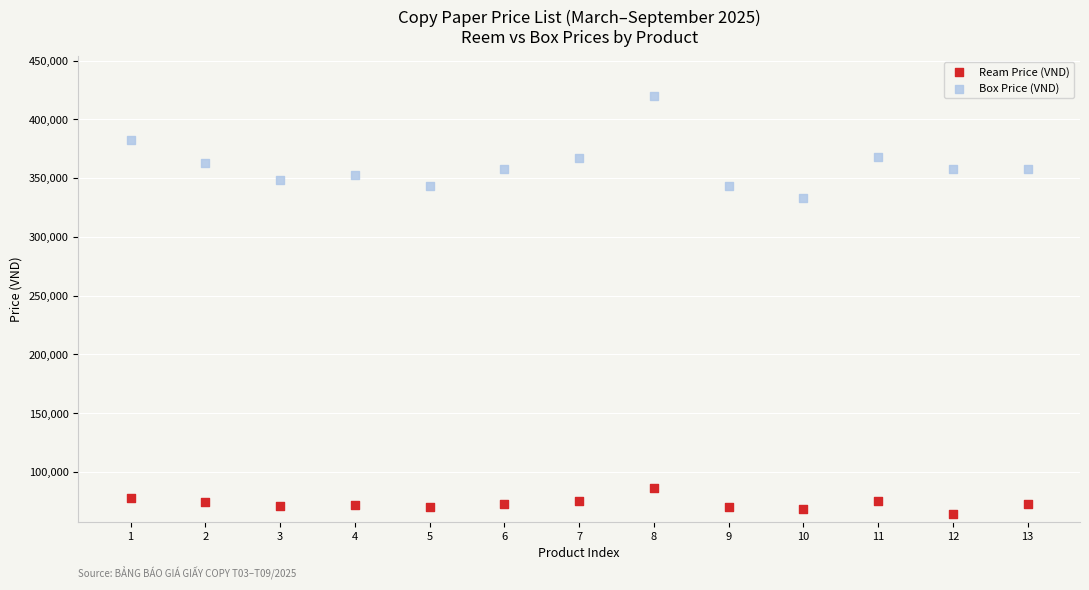

Across all series, what Y value is closest to 242000?

333000